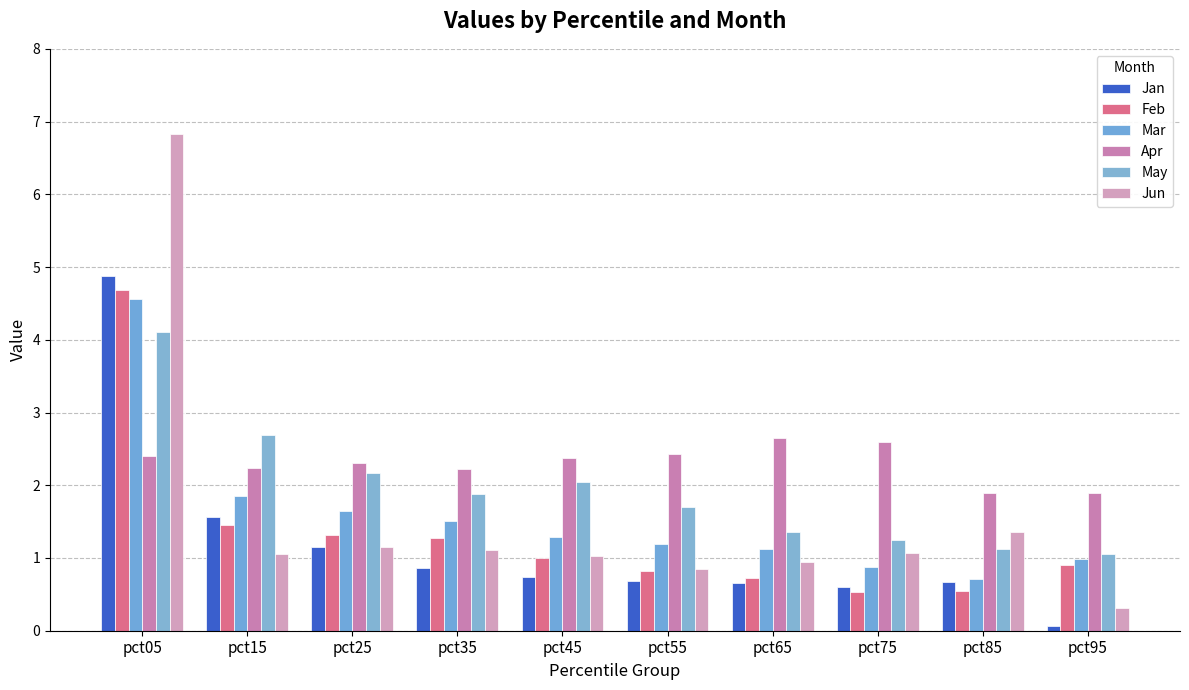

Which series has the largest total across all categories?

Apr